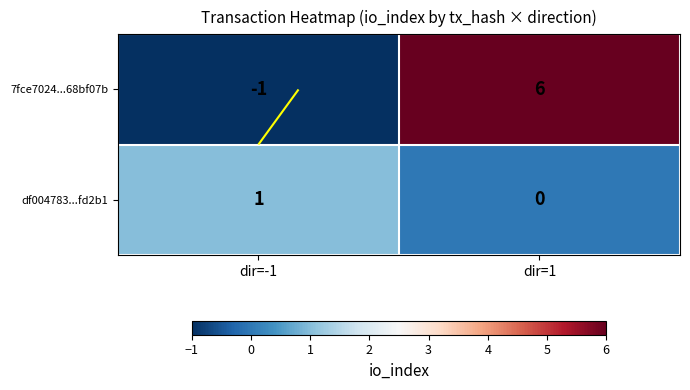

What is the difference between the highest and lowest values at dir=1?

6